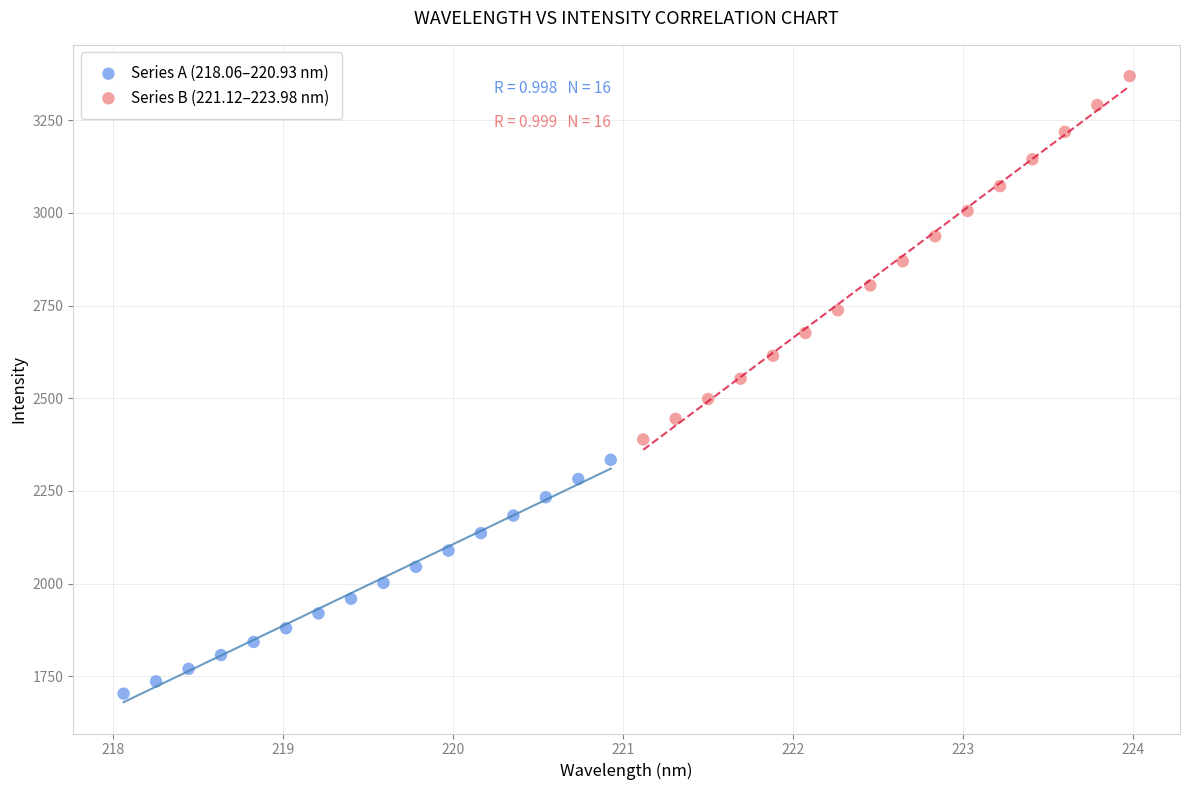

Which series reaches the maximum Y coordinate?

Series B (221.12–223.98 nm)